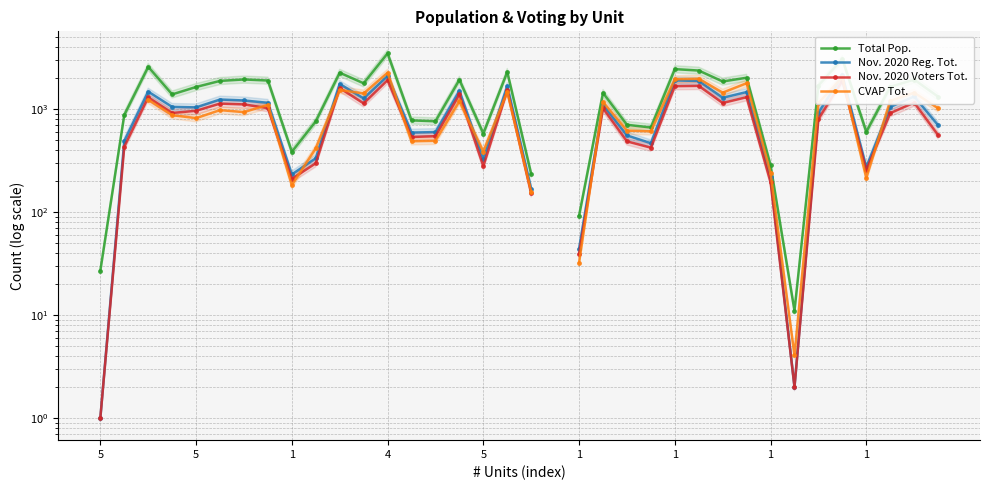

Which series changed the most between 1 and 20?

Total Pop.